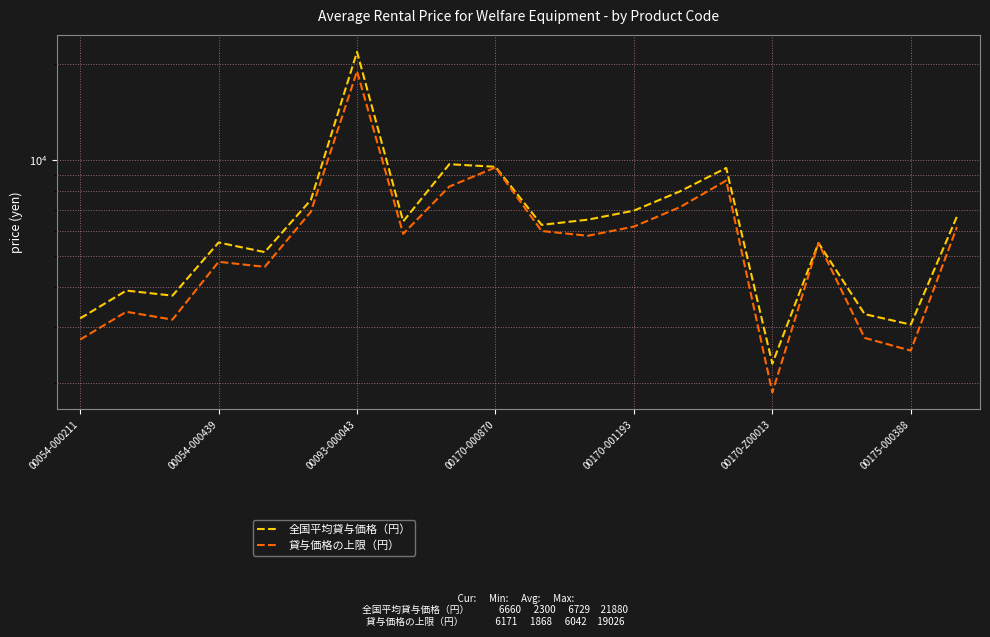

What is the total value across all series at 19?

12831